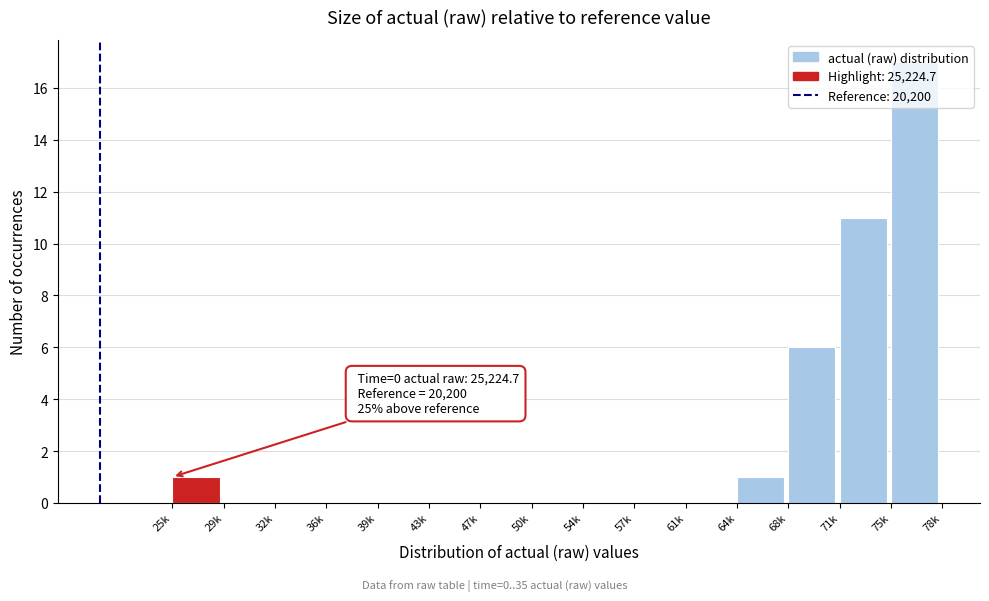

Is it true that the value at 32k is -11?

False